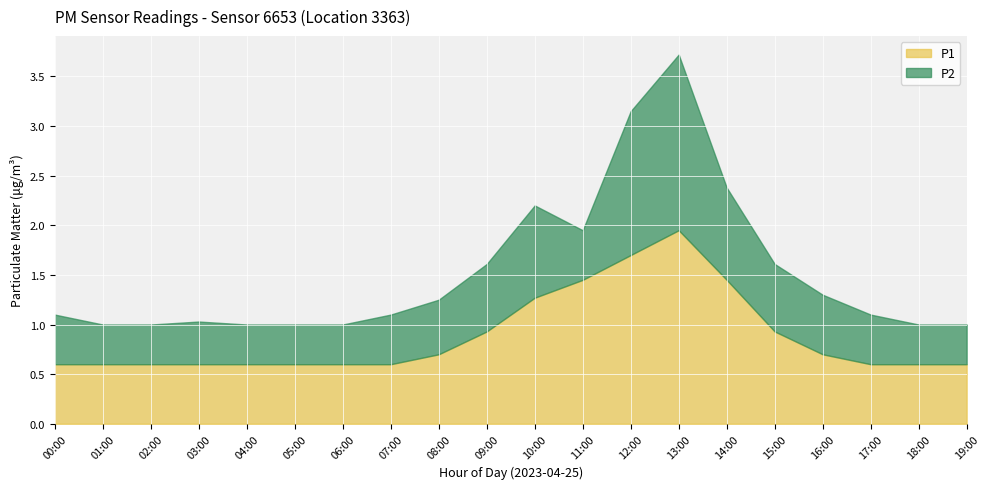

In P2, how many points are lower than both neighbors (excluding endpoints)?

1